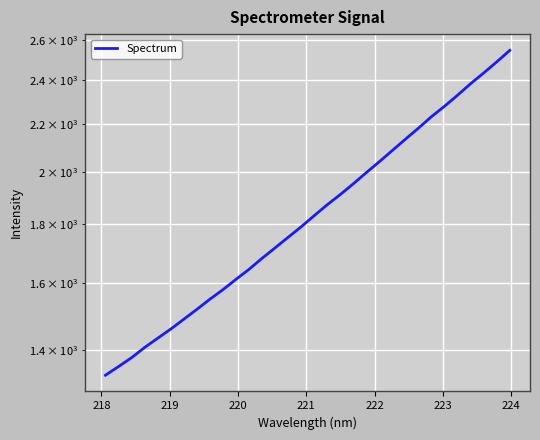

Reading left to right, extract all data points from this chart.

1331.5	1354.7	1378.9	1407.4	1433.7	1460.2	1489.2	1518.8	1550.0	1579.9	1612.8	1645.5	1682.1	1717.7	1754.3	1791.6	1832.0	1872.4	1910.9	1952.5	1996.8	2040.9	2087.3	2134.7	2182.5	2233.2	2279.9	2330.9	2385.2	2436.6	2491.0	2549.0